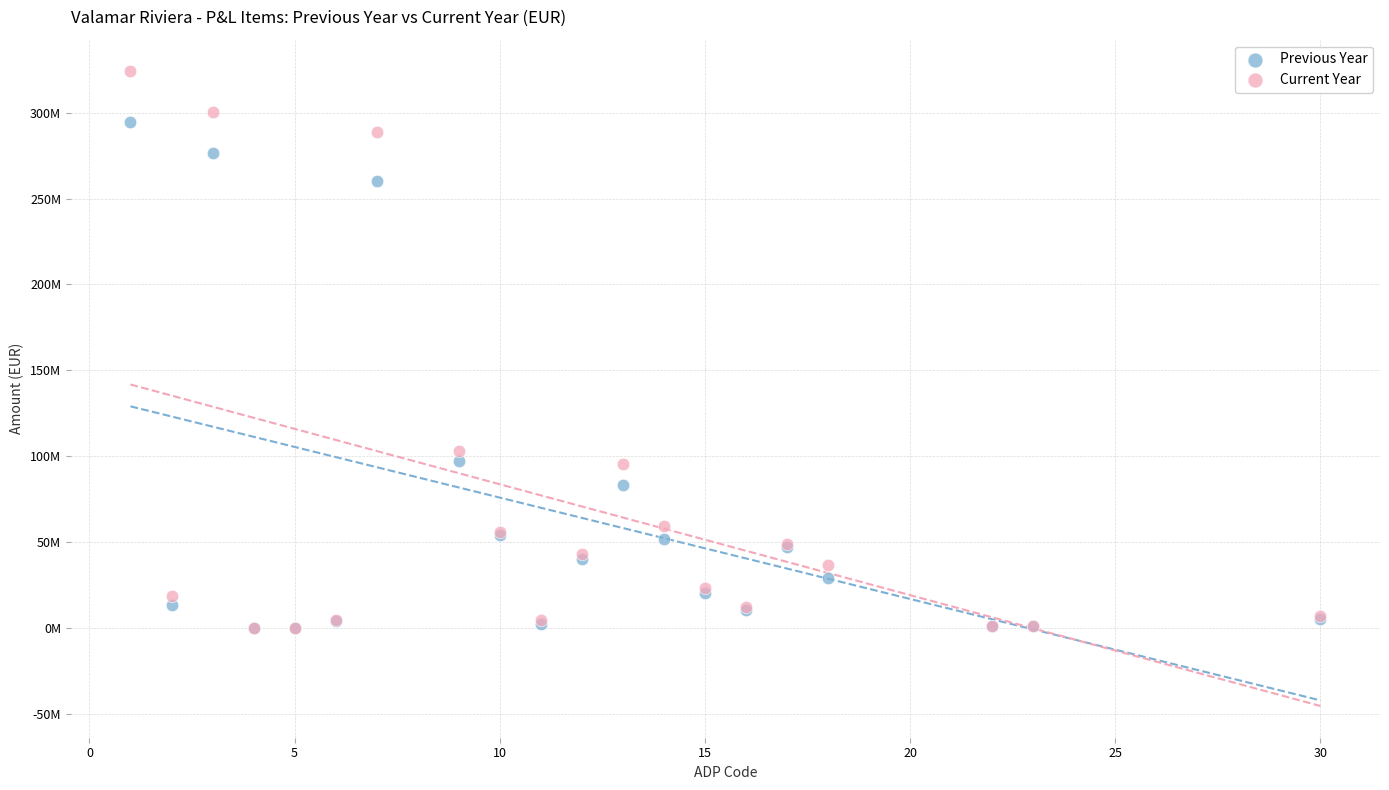

What are all the series names shown in the legend?

Previous Year, Current Year